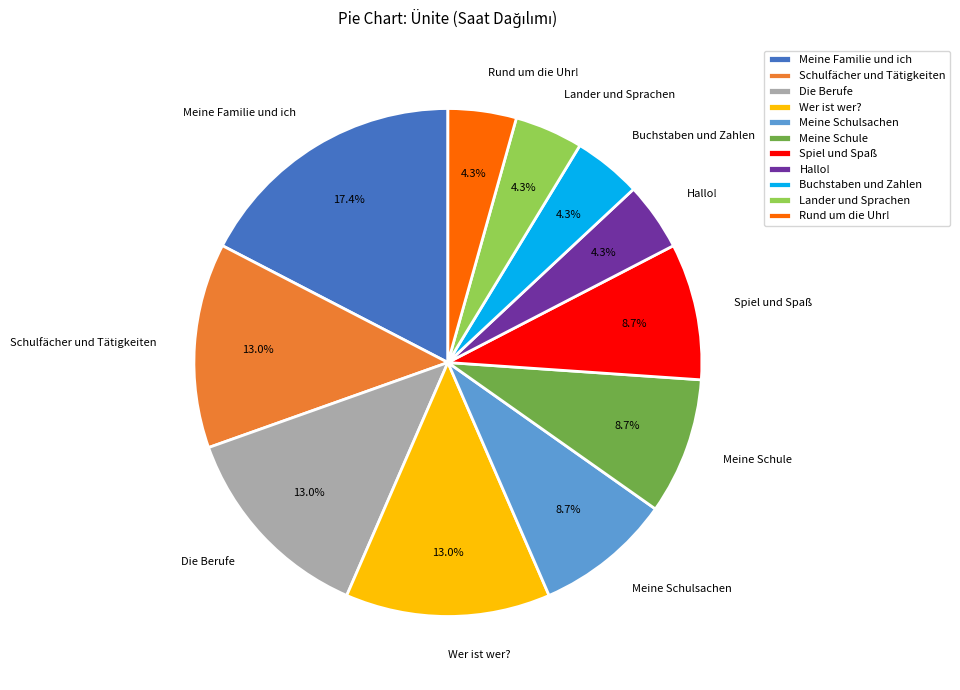

Between Buchstaben und Zahlen and Schulfächer und Tätigkeiten, which is larger?

Schulfächer und Tätigkeiten